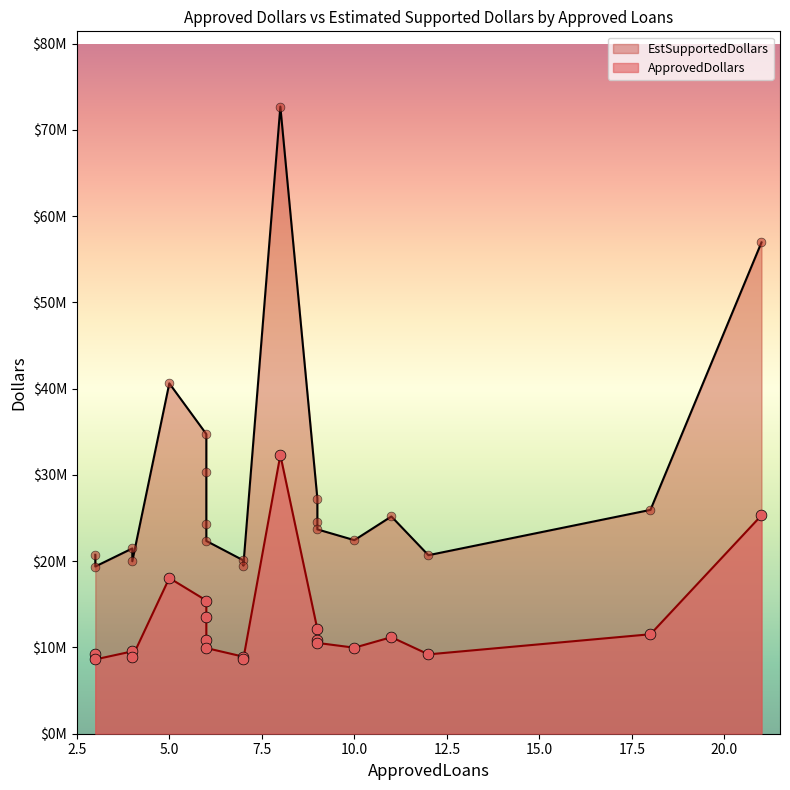

Which series reaches the minimum Y coordinate?

ApprovedDollars